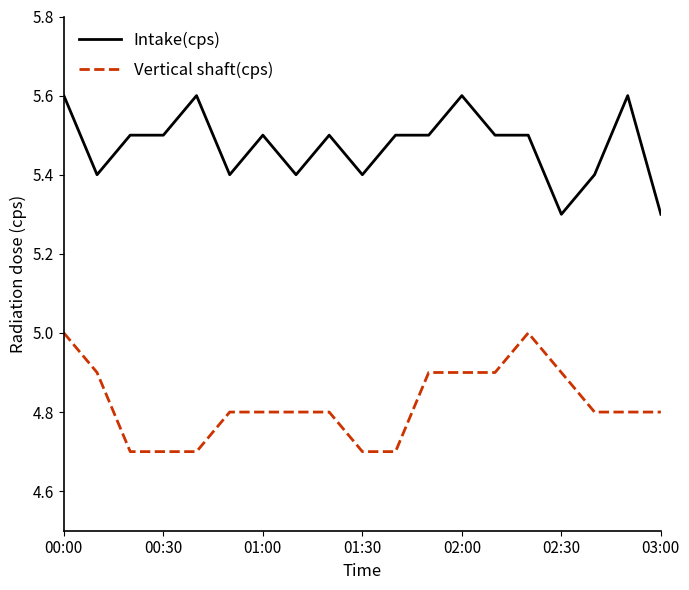

What is the greatest value displayed?

5.6